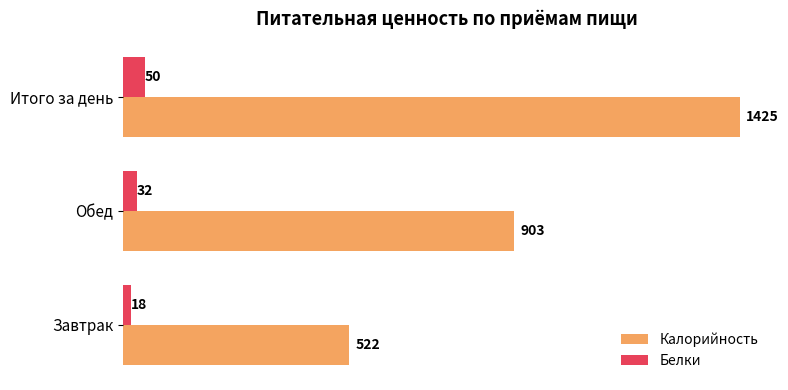

Which series has the widest spread of values?

Калорийность